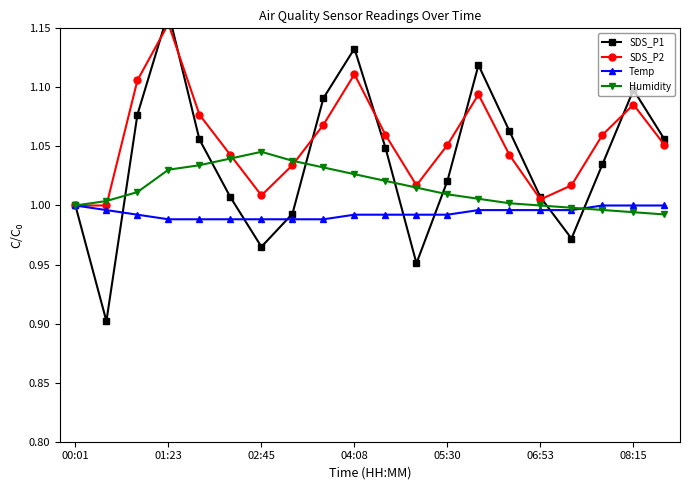

What are all the series names shown in the legend?

SDS_P1, SDS_P2, Temp, Humidity